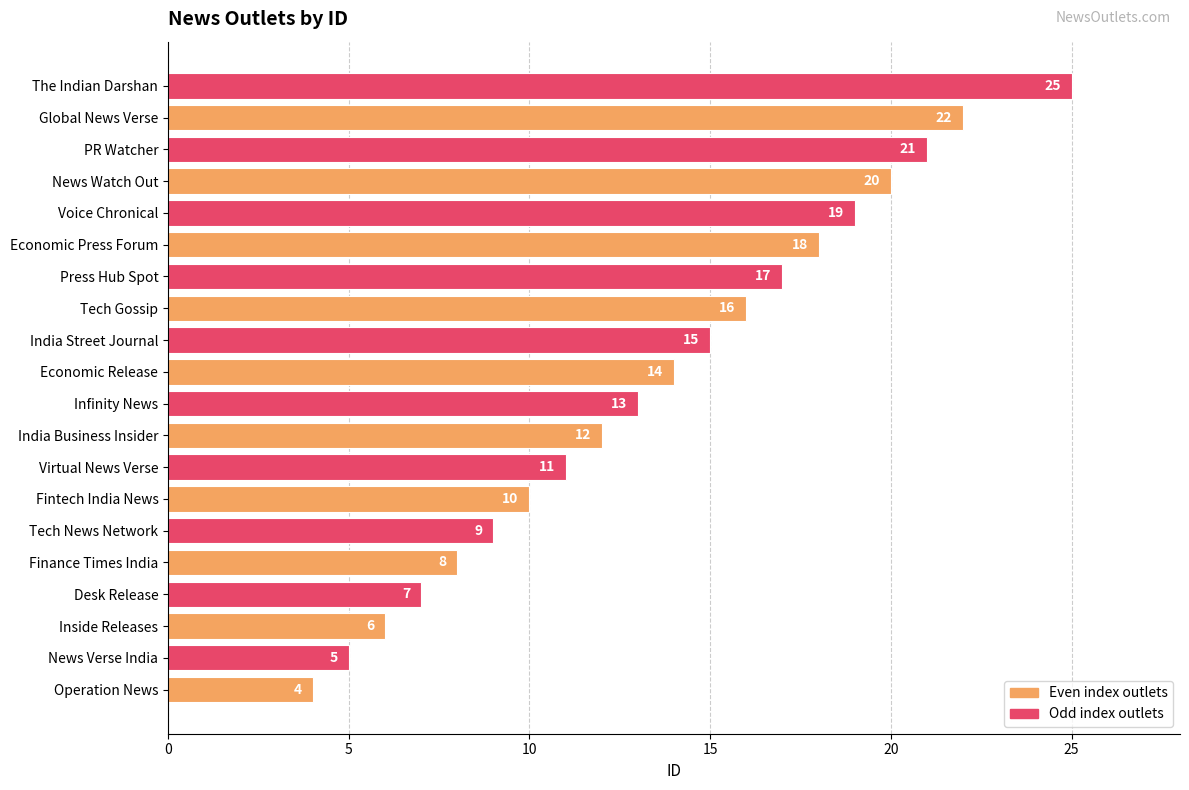

At which label is the value closest to 14?

Economic Release